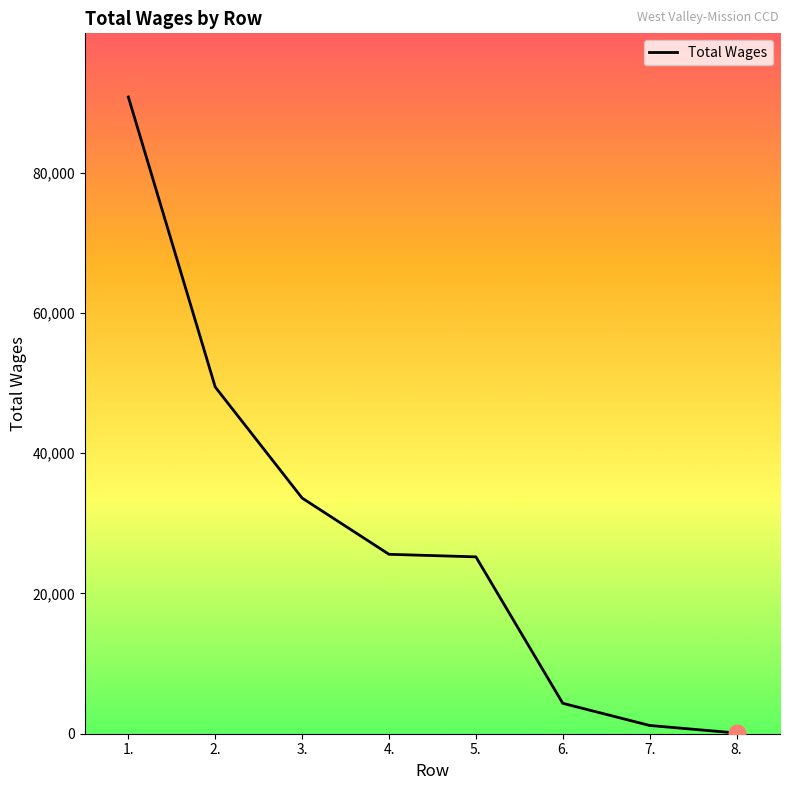

How many lines are shown in the chart?

1